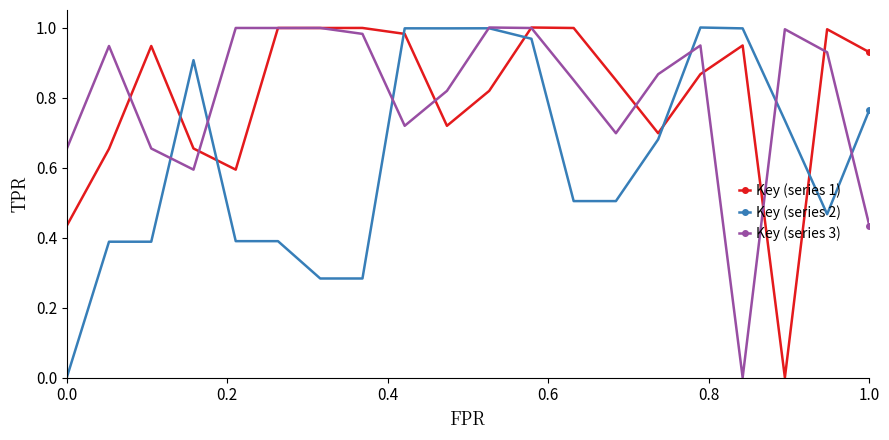

How many values in Key (series 1) are above zero?

19